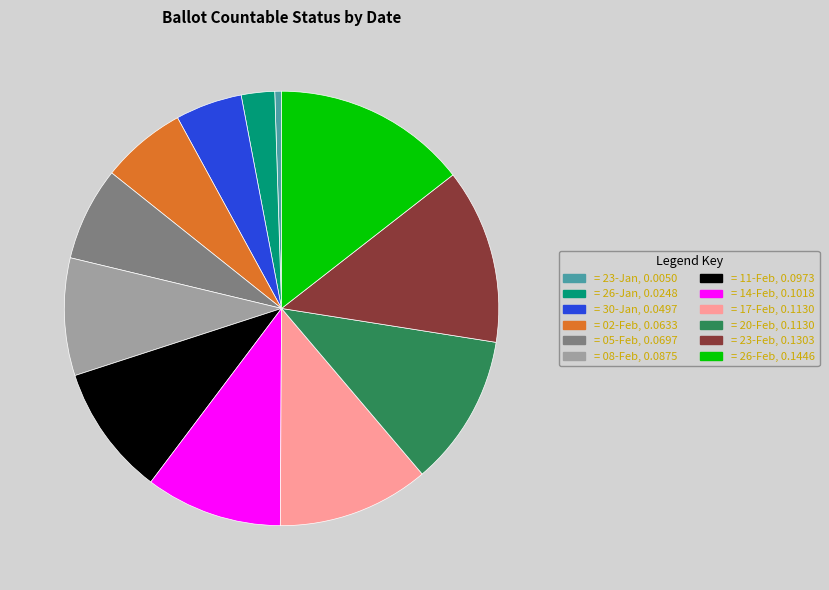

Does any single category account for the majority?

No